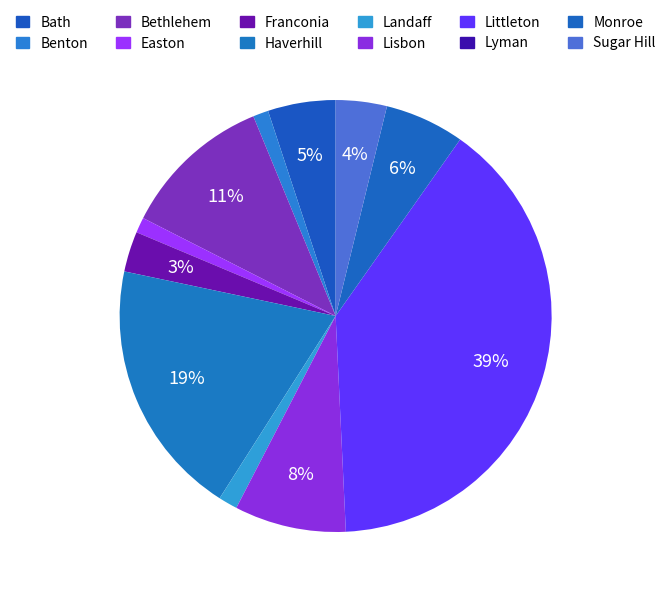

Is it true that Lyman is 0% of the pie?

True